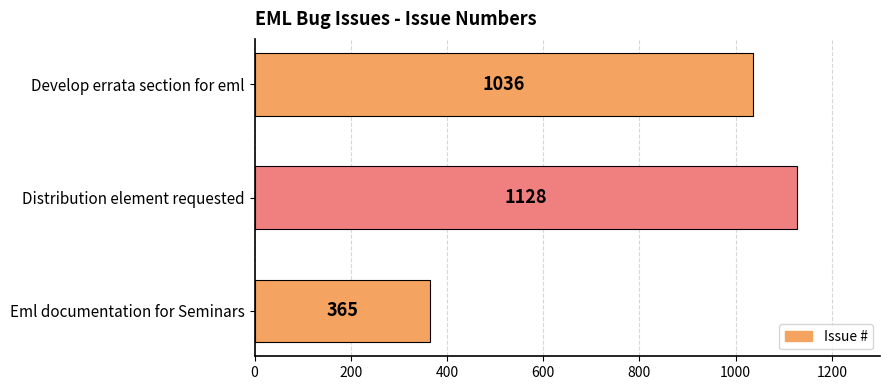

What is the average value?

843